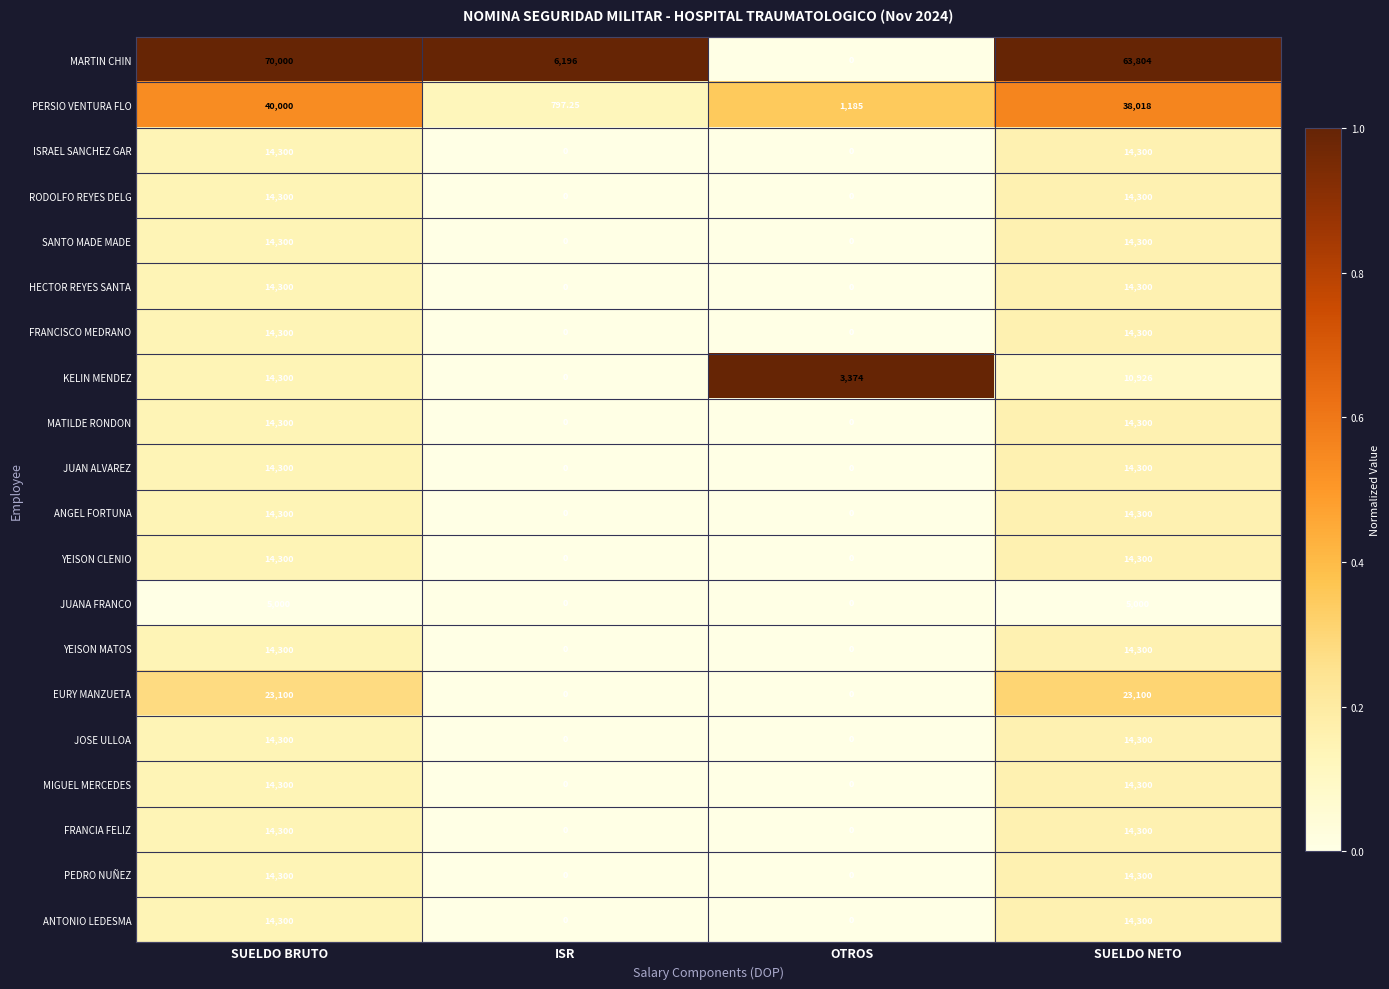

Is the value of YEISON MATOS at SUELDO NETO greater than the value of YEISON CLENIO at ISR?

Yes